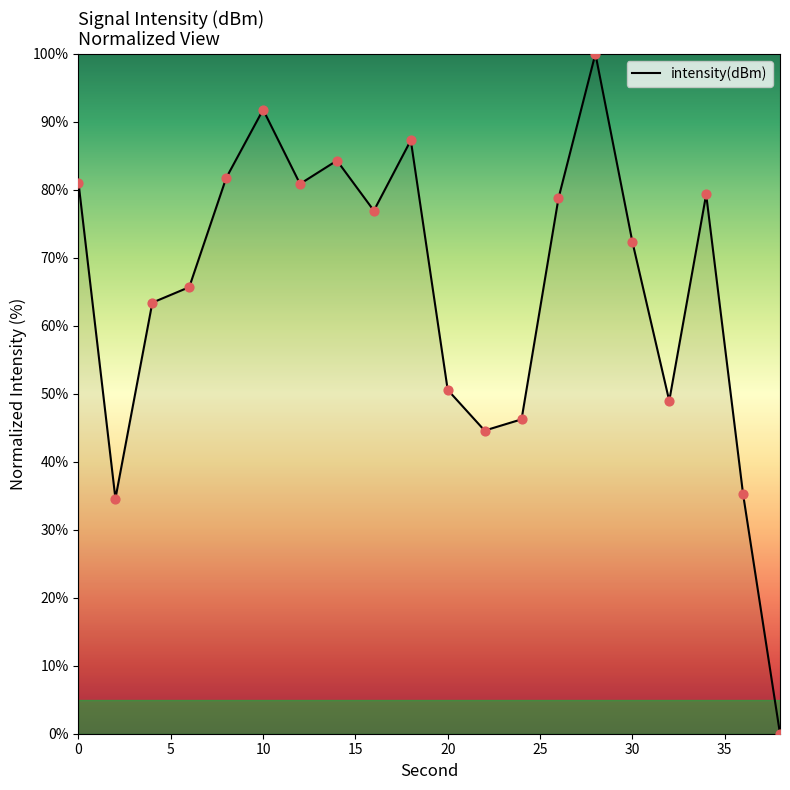

What is the greatest value displayed?

100.0